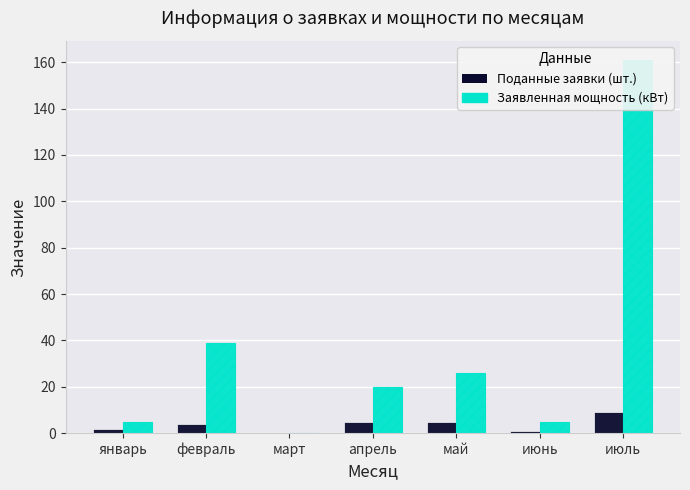

How many bars are there in total?

14